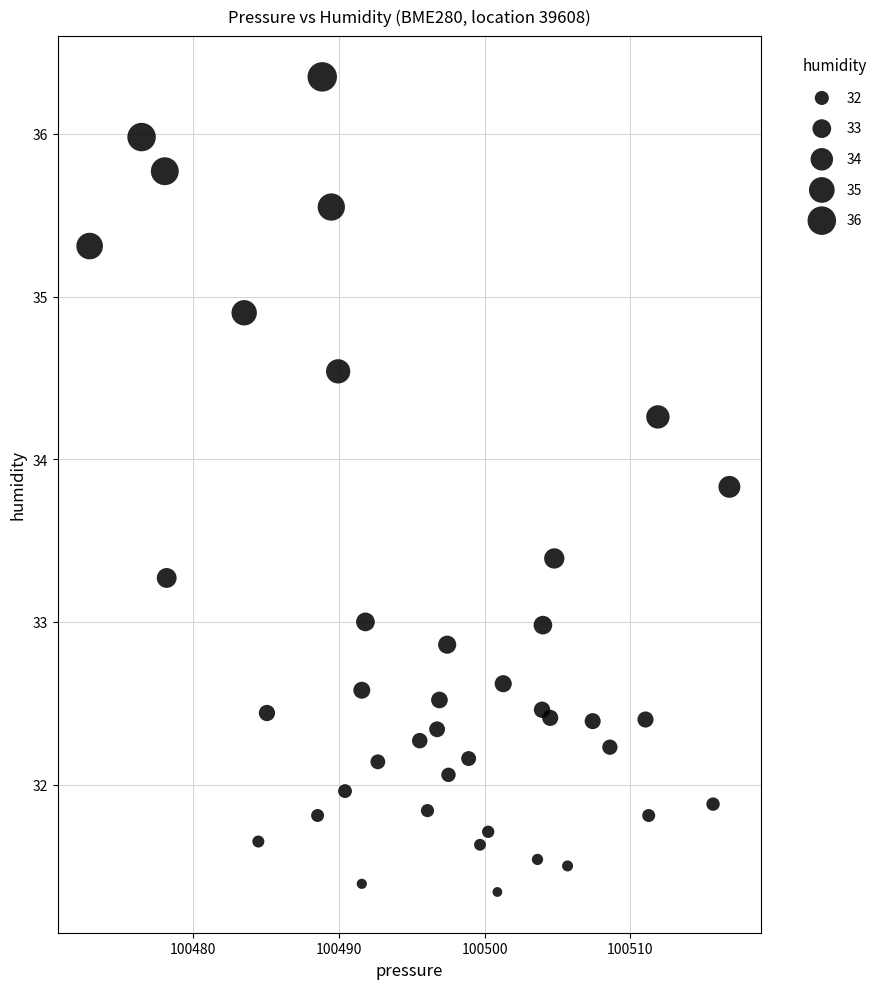

What is the range of Y values (max minus min)?

5.0